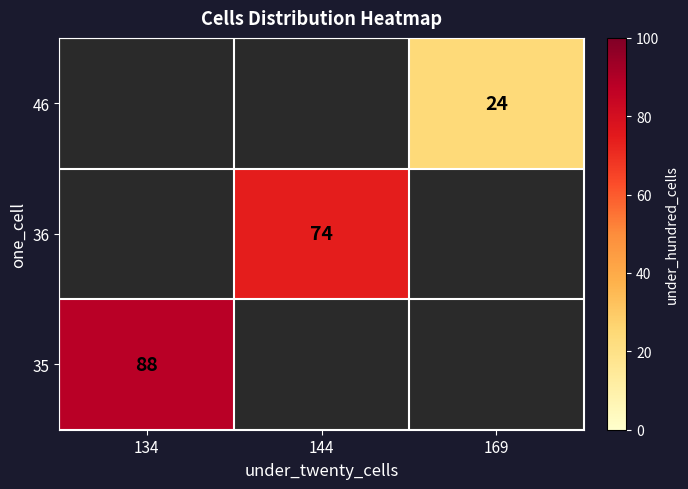

Is it true that 35 equals 156 at 134?

False